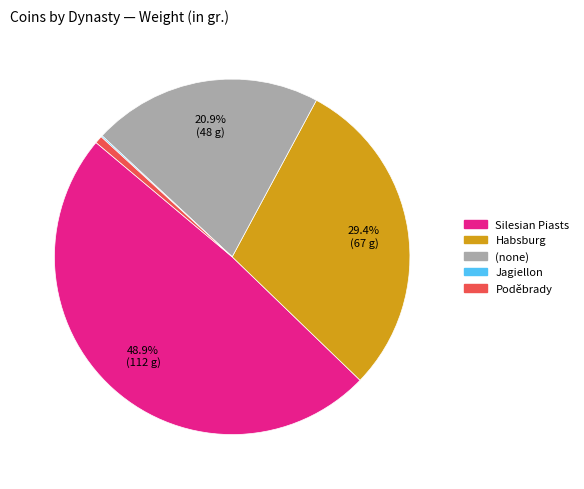

Is there any slice that represents more than half of the pie?

No